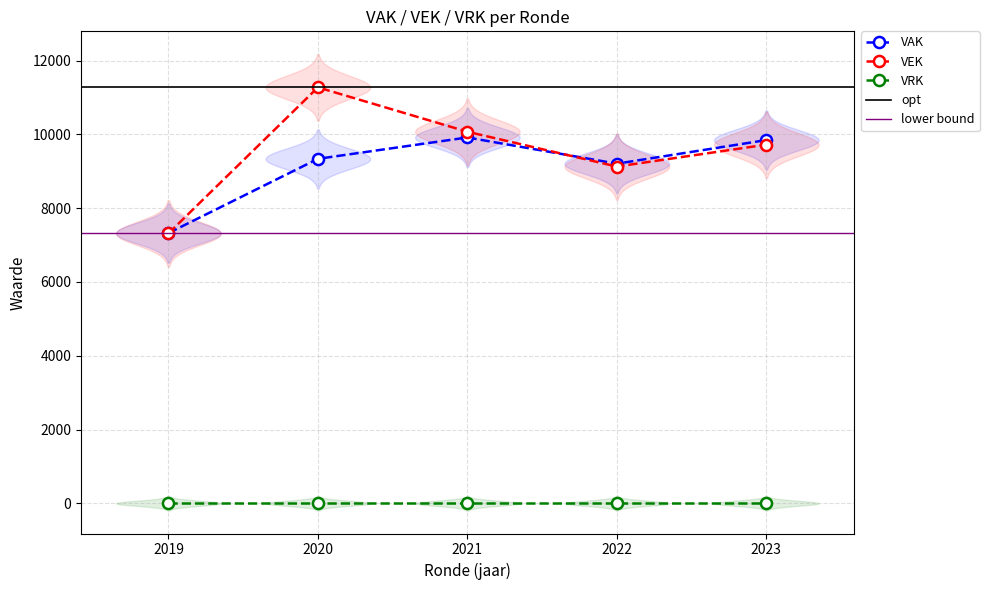

At how many categories does at least one series exceed 10704?

1